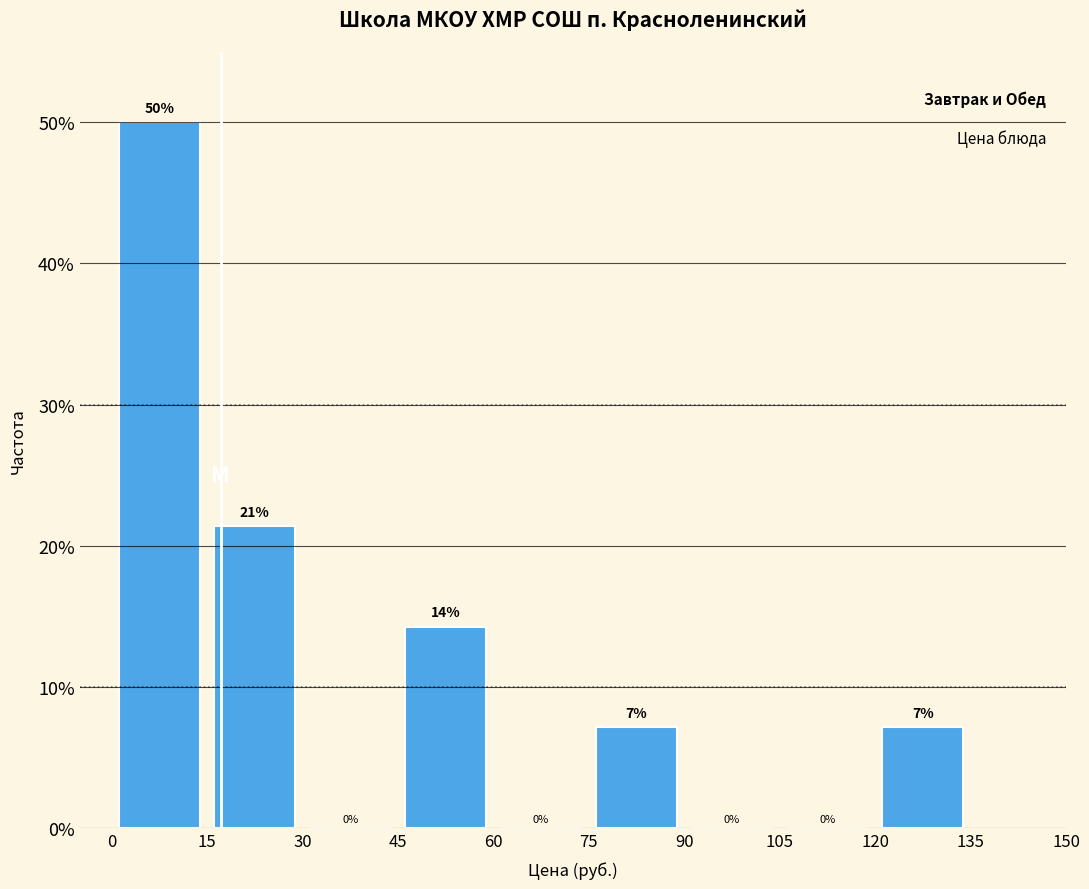

Over which range of the x-axis is the bar tallest?

0 to 15